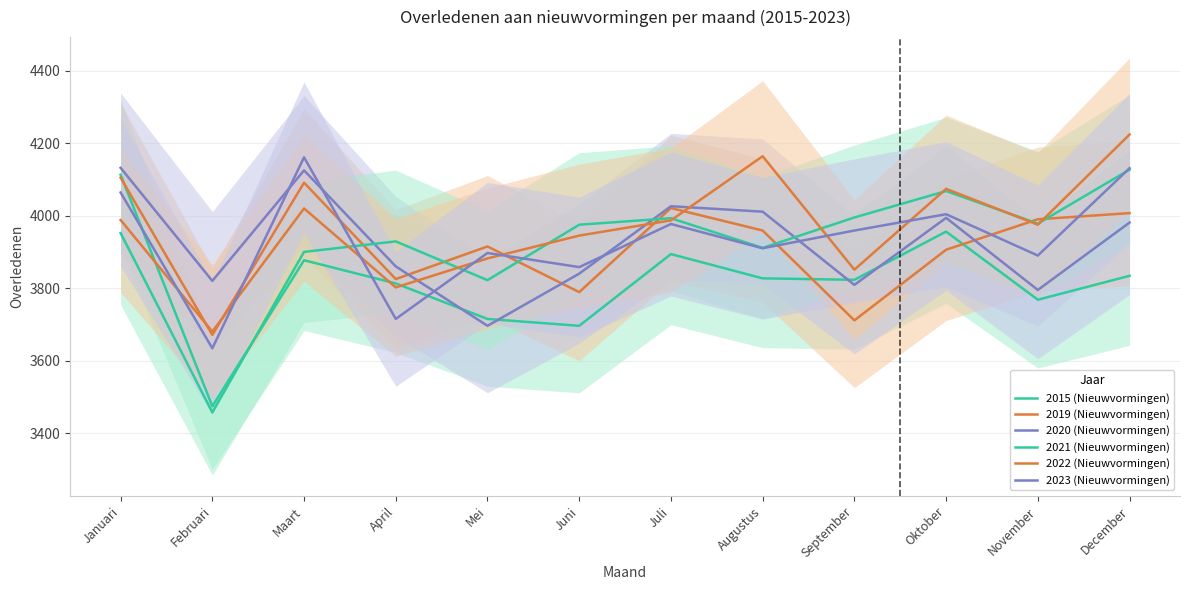

True or false: 2020 (Nieuwvormingen) has more than 1 interior local peaks.

True